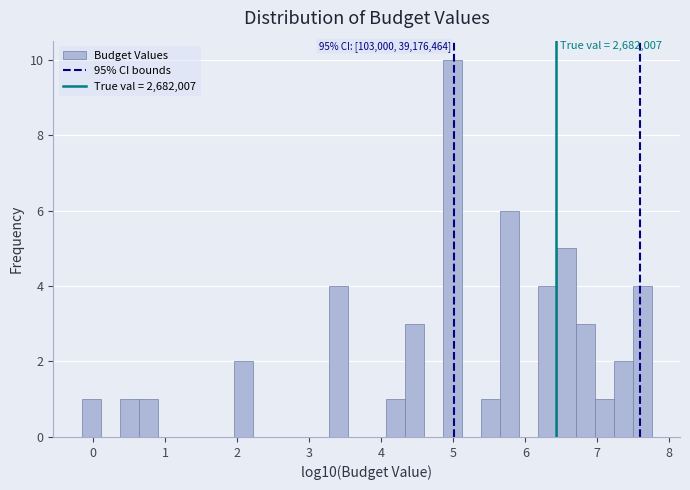

Around what value on the x-axis is the tallest bar? Give the approximate position of its centre, as read against the axis.

5.0